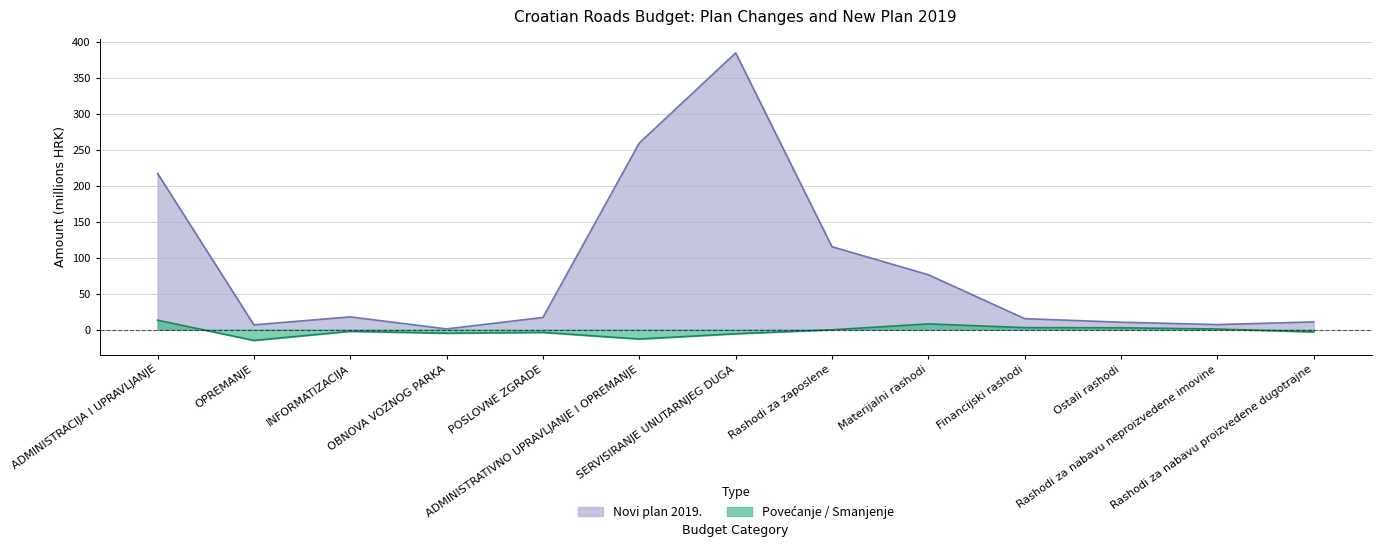

What is the spread (max minus min) of values at POSLOVNE ZGRADE?

20.8